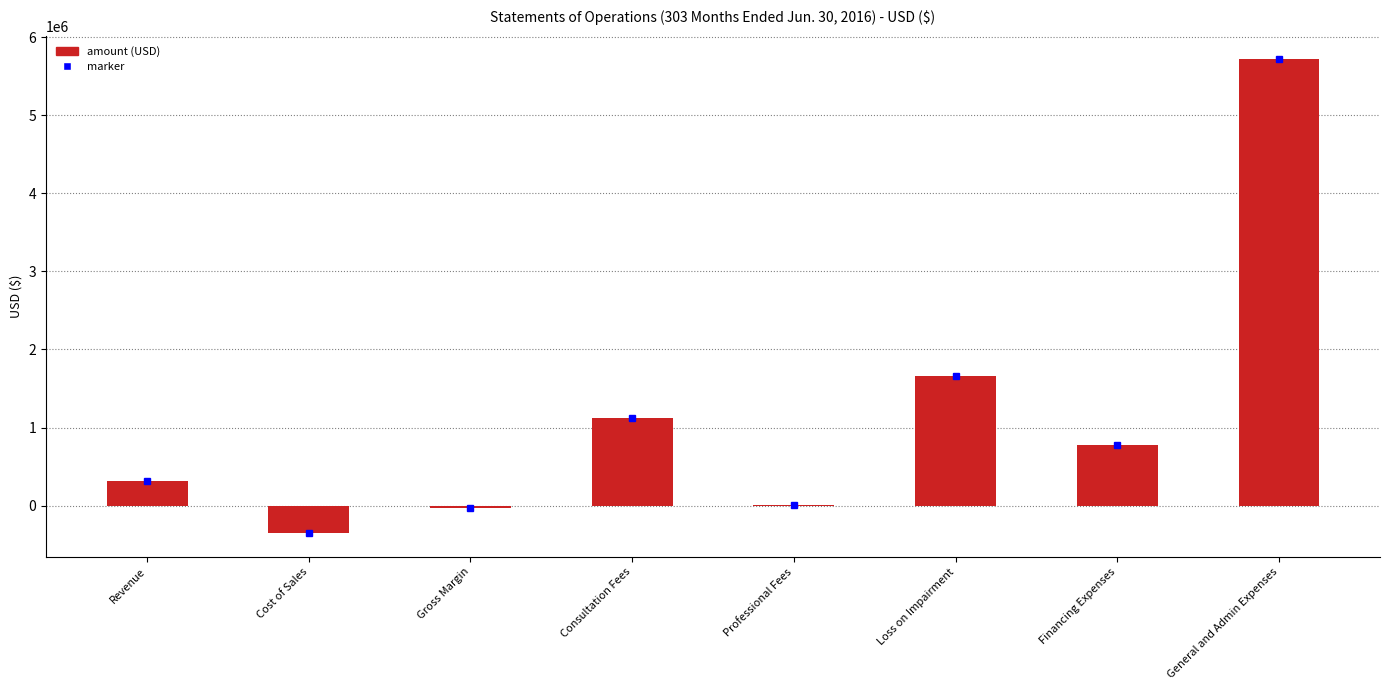

Is it true that the value at Consultation Fees is 1121839?

True